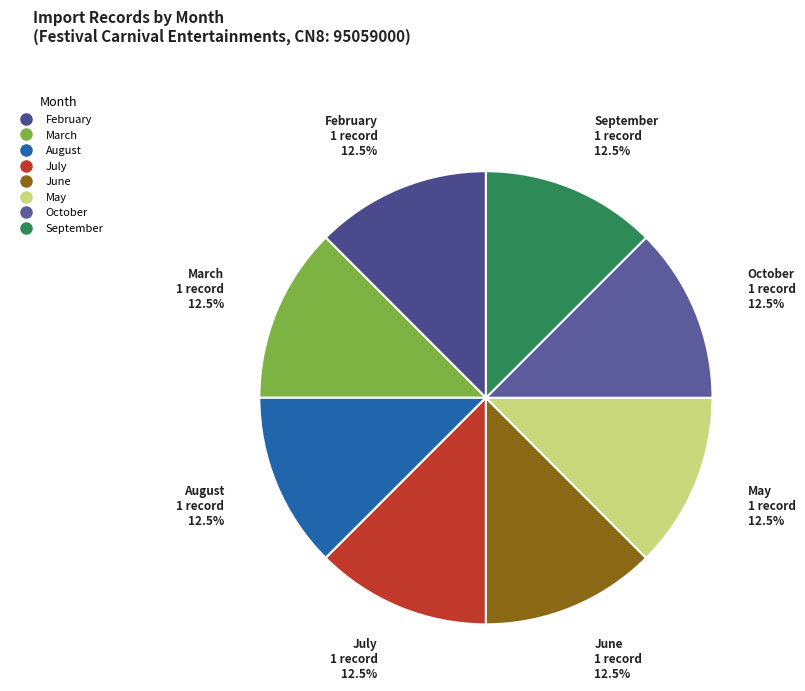

What is the ratio of the value at September to the value at May?

1.0